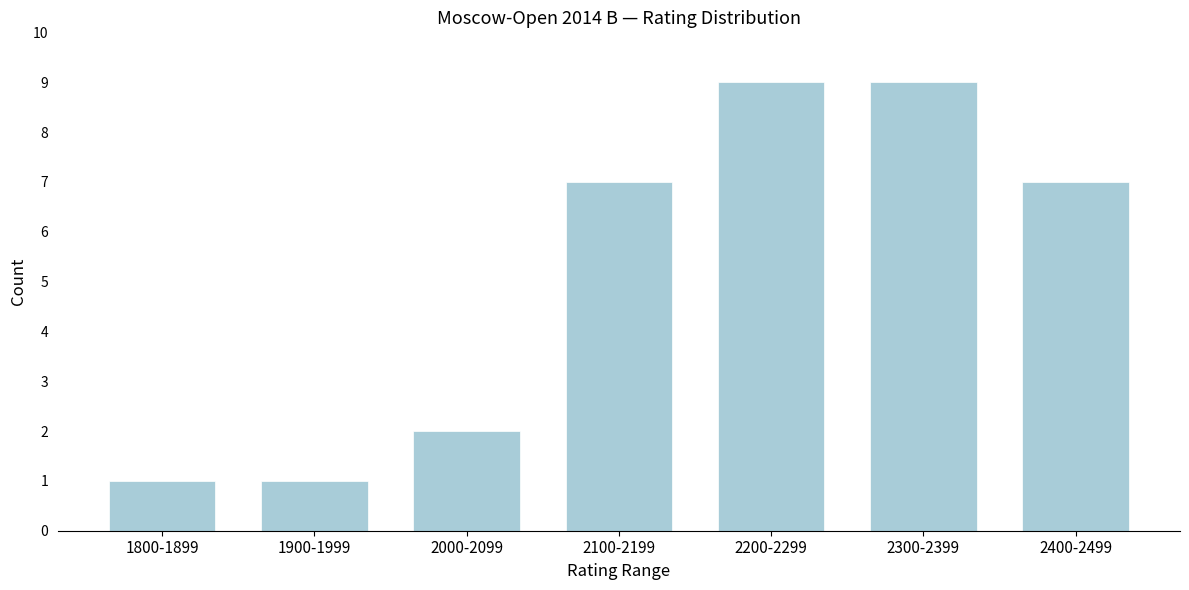

Reading left to right, list all the values displayed in this chart.

1800-1899=1	1900-1999=1	2000-2099=2	2100-2199=7	2200-2299=9	2300-2399=9	2400-2499=7